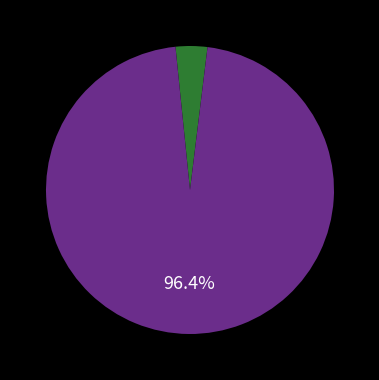

Is there any slice that represents more than half of the pie?

Yes